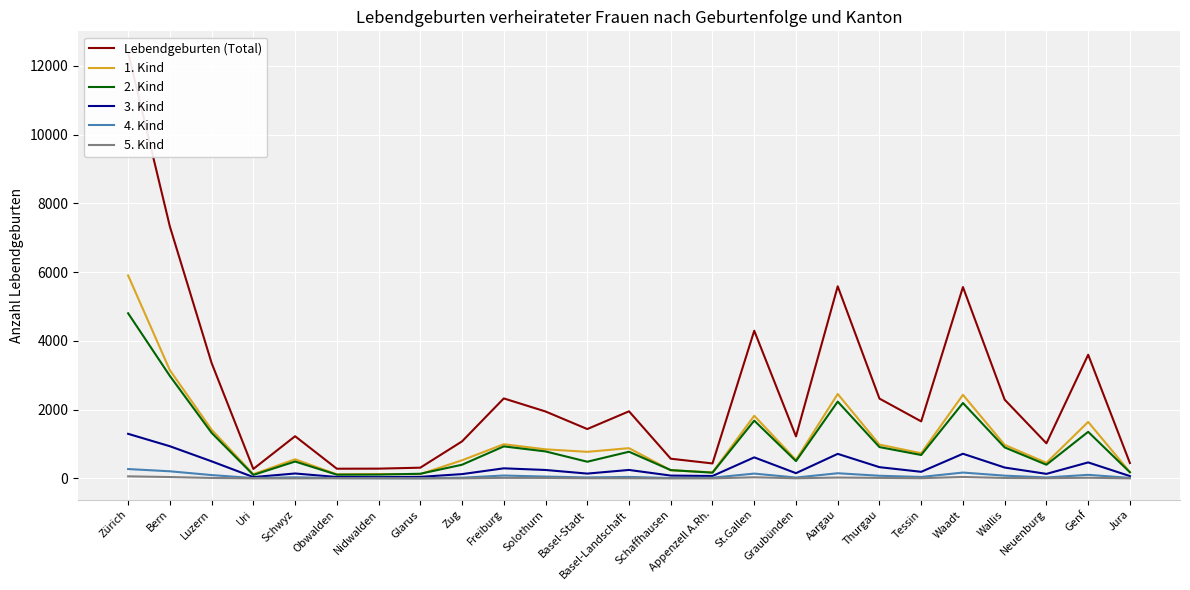

What is the value of the 3. Kind point at the 17th from the left?

152